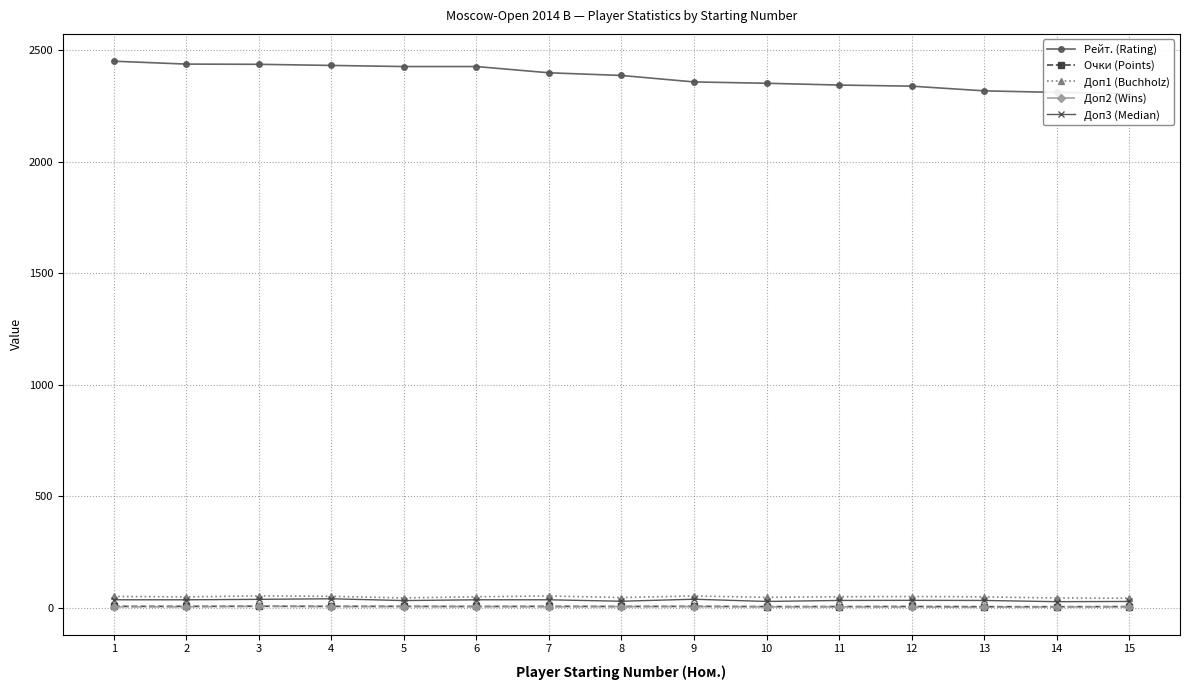

Reading left to right, transcribe all the data shown in this chart.

Рейт. (Rating): 2452.0	2439.0	2438.0	2433.0	2428.0	2428.0	2400.0	2388.0	2359.0	2353.0	2345.0	2340.0	2319.0	2312.0	2307.0
Очки (Points): 7.0	7.0	7.5	7.0	7.0	6.5	7.0	6.5	7.0	6.0	6.0	6.5	5.5	5.5	6.0
Доп1 (Buchholz): 51.5	49.5	54.0	52.0	45.0	50.0	53.5	46.5	53.5	47.5	50.0	51.0	49.5	44.5	43.5
Доп2 (Wins): 5.0	5.0	7.0	6.0	6.0	6.0	5.0	6.0	6.0	5.0	5.0	4.0	3.0	5.0	5.0
Доп3 (Median): 36.5	36.5	38.5	41.0	33.0	36.5	36.5	30.0	39.0	29.0	33.5	34.0	33.5	28.0	29.0